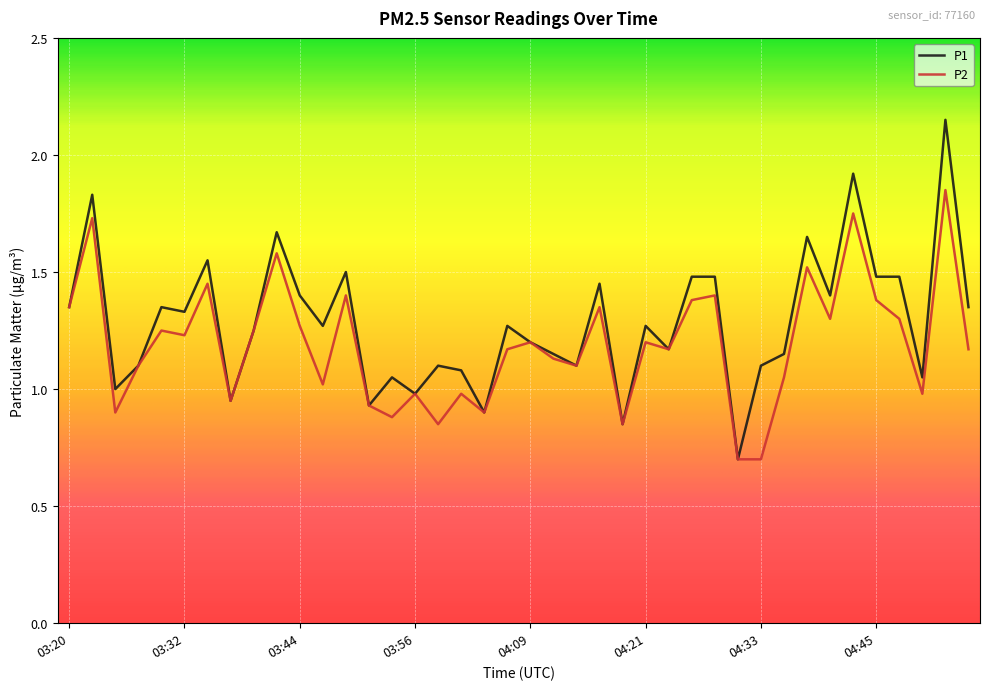

Which series has the widest spread of values?

P1